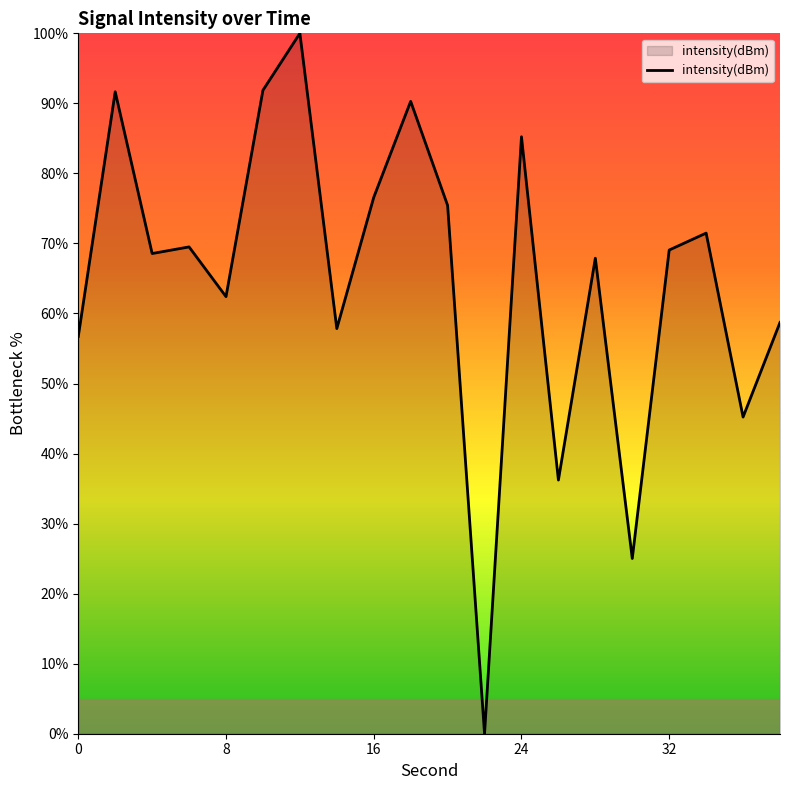

What is the difference between the maximum and minimum values?

100.0